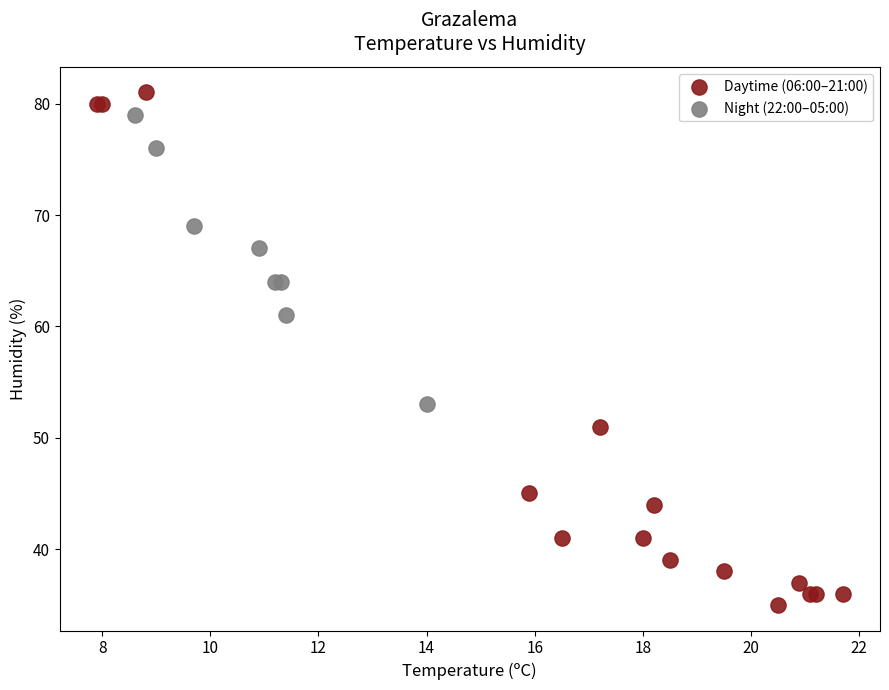

Which series has the widest spread of Y values?

Daytime (06:00–21:00)